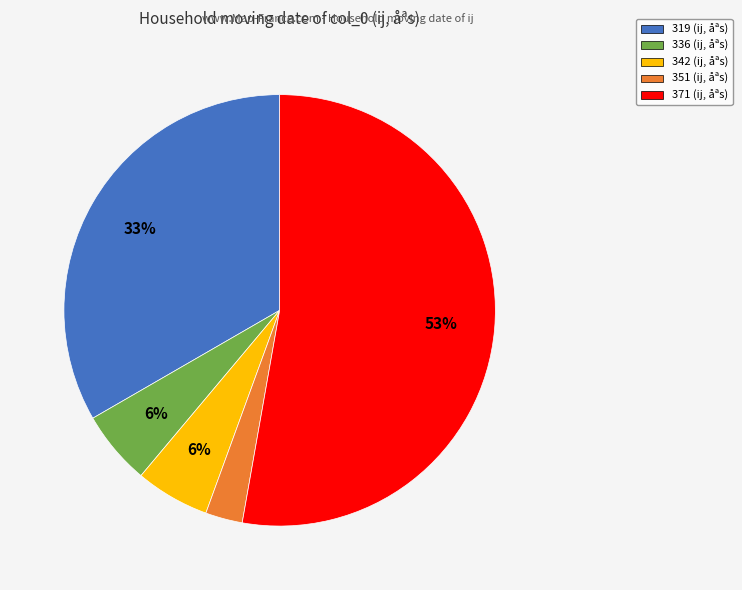

Which has a higher value, 336 or 351?

336